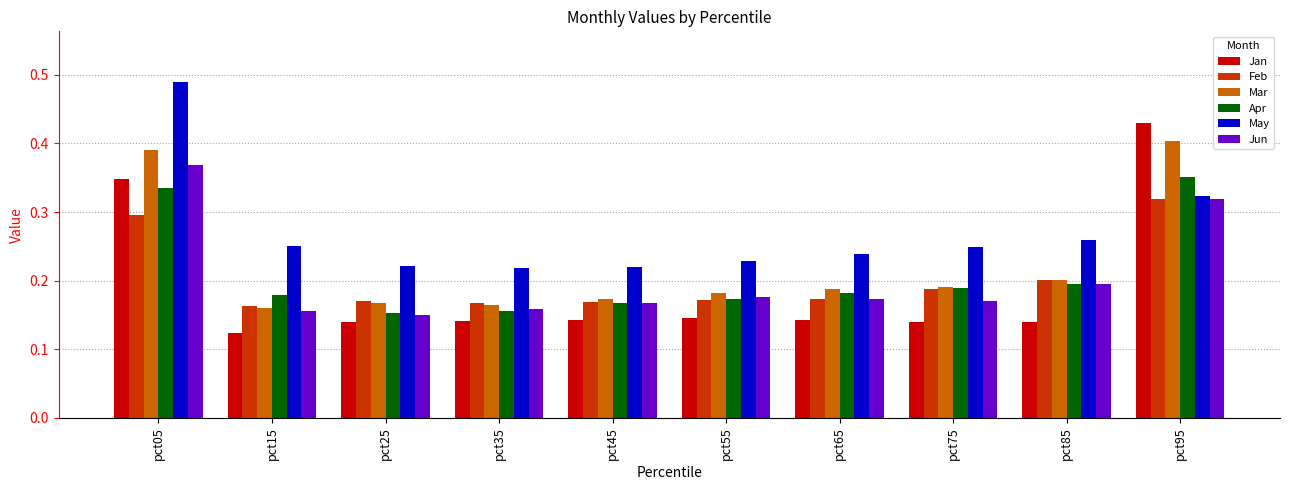

Is it true that Feb equals 0.3 at pct25?

False